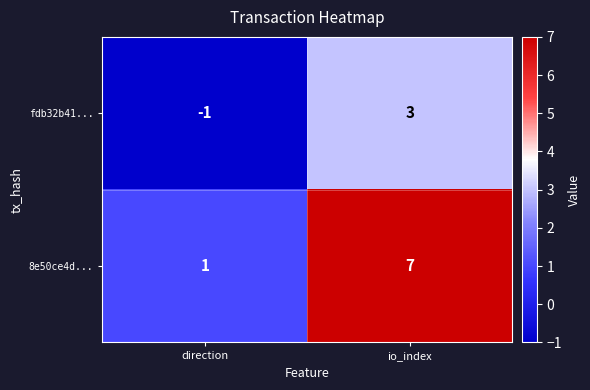

Reading left to right, extract all data points from this chart.

fdb32b41...: direction=-1	io_index=3
8e50ce4d...: direction=1	io_index=7